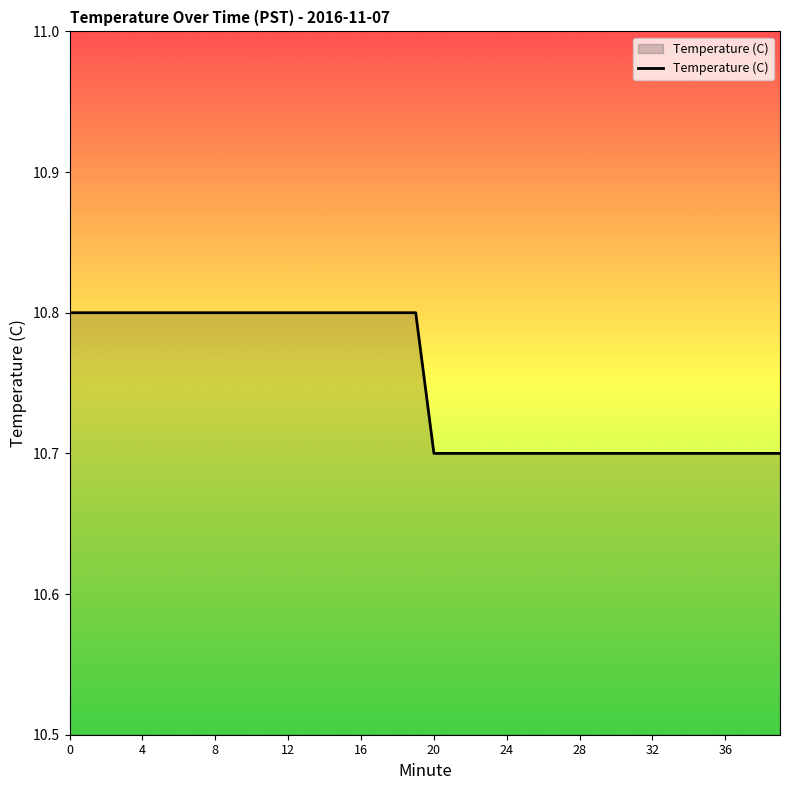

What is the maximum value shown in the chart?

10.8